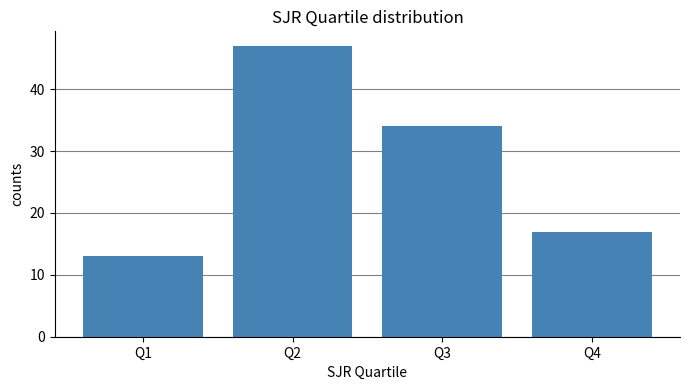

Which category has the lowest value across all series?

Q1